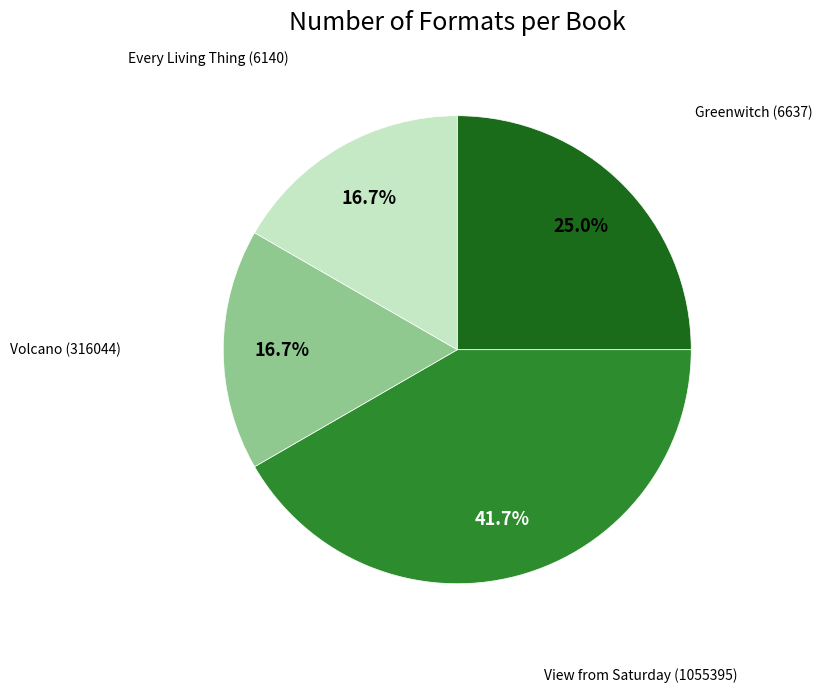

Is there a majority slice in this chart?

No